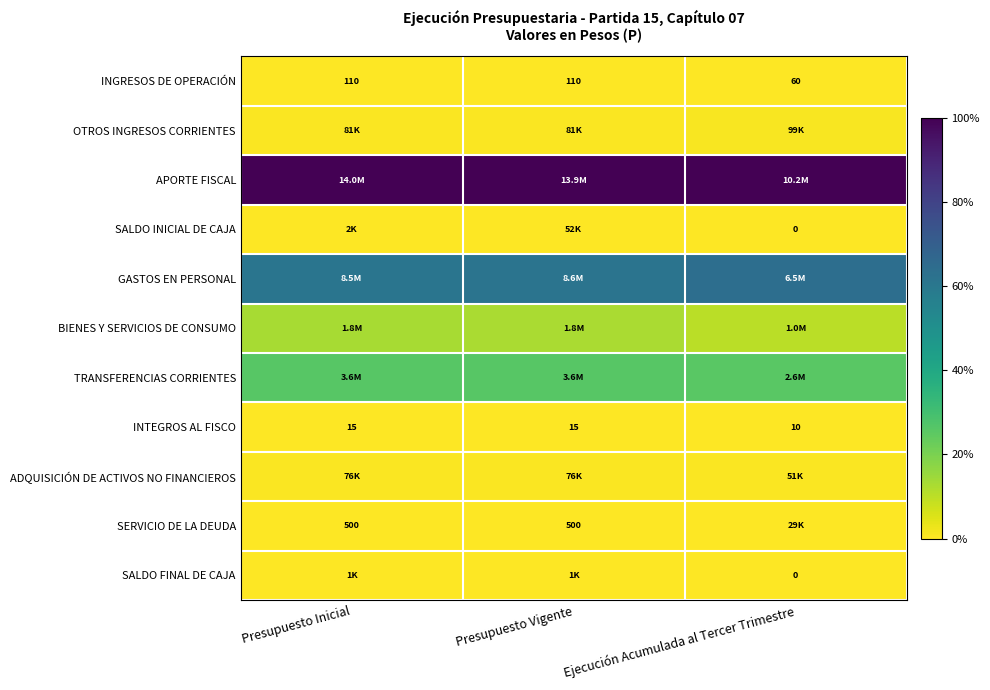

At which label is INTEGROS AL FISCO closest to 12?

Ejecución Acumulada al Tercer Trimestre